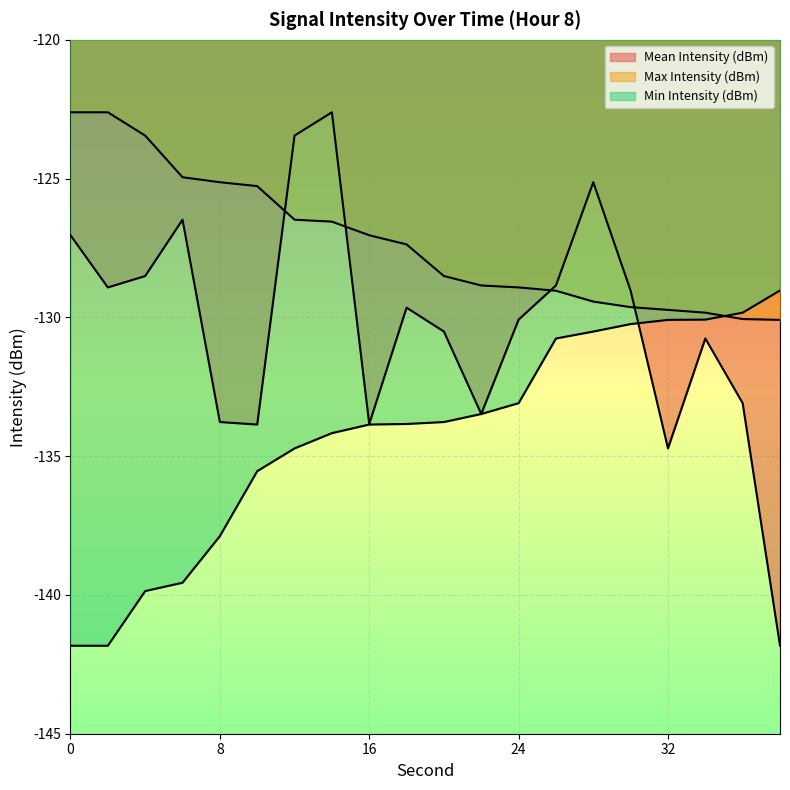

Which series has the largest total across all categories?

Max Intensity (dBm)